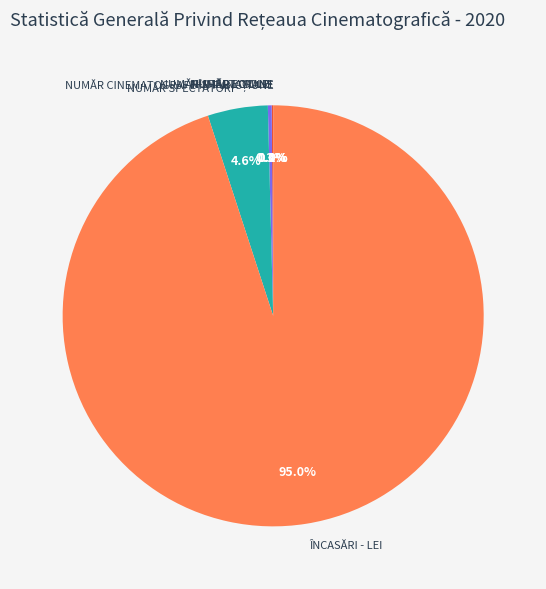

Which category has the biggest portion of the pie?

ÎNCASĂRI - LEI